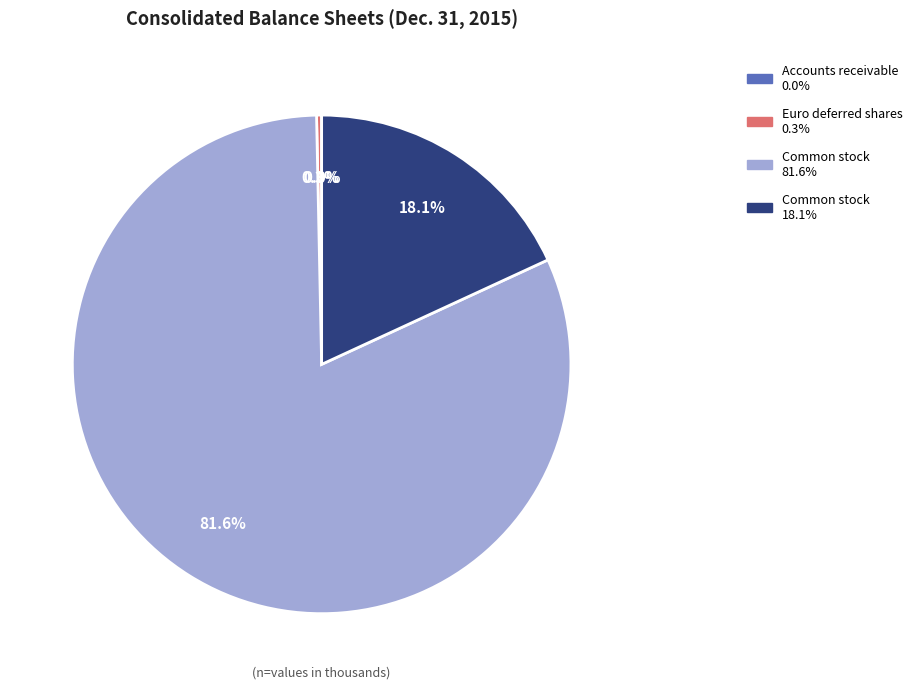

To the nearest percent, what is the average slice percentage?

25%